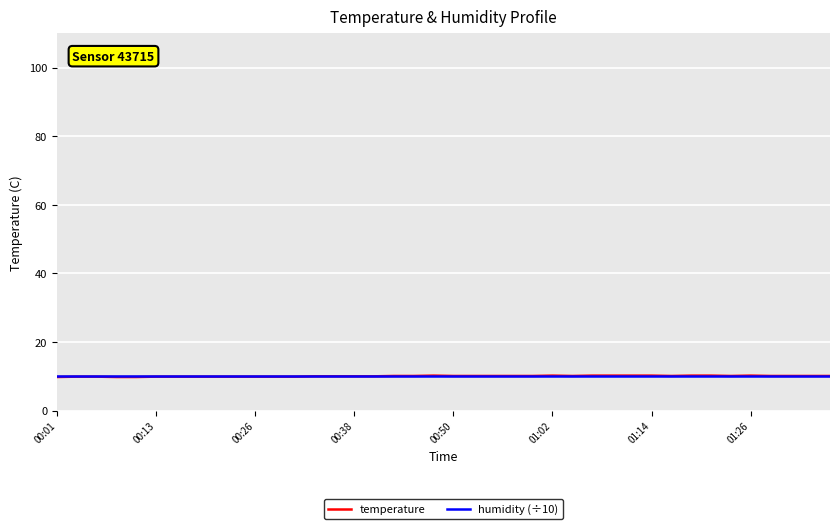

What is the maximum value shown in the chart?

10.2